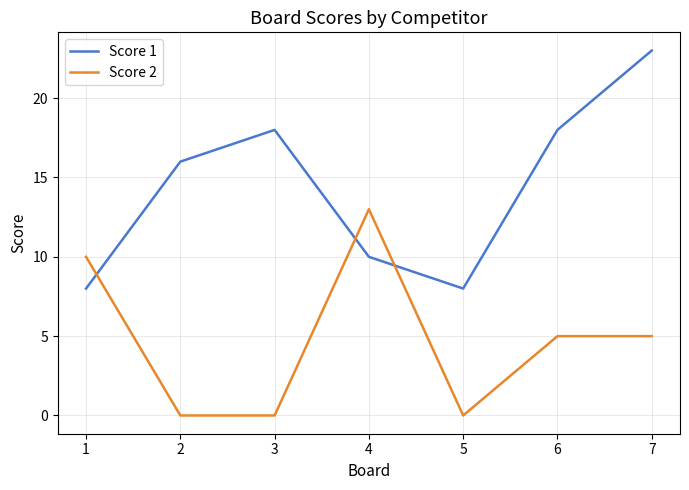

Between which two adjacent categories do Score 1 and Score 2 first intersect?

1 and 2